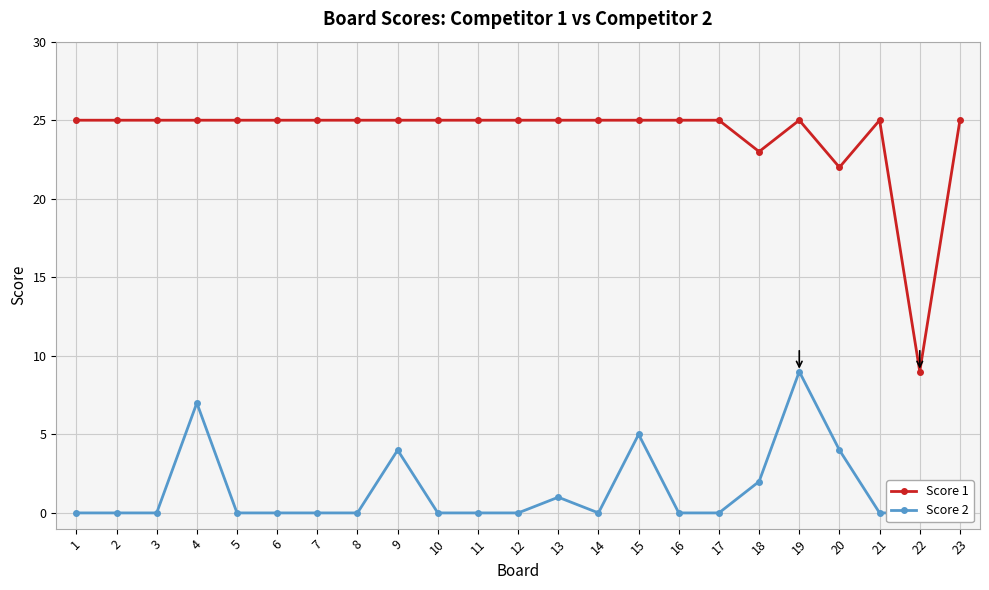

What is the difference between the maximum and minimum values in the Score 1 series?

16